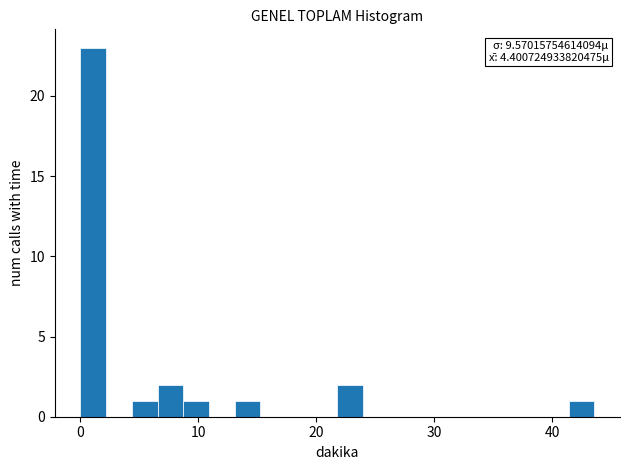

Read against the x-axis, roughly where is the centre of the tallest bar?

1